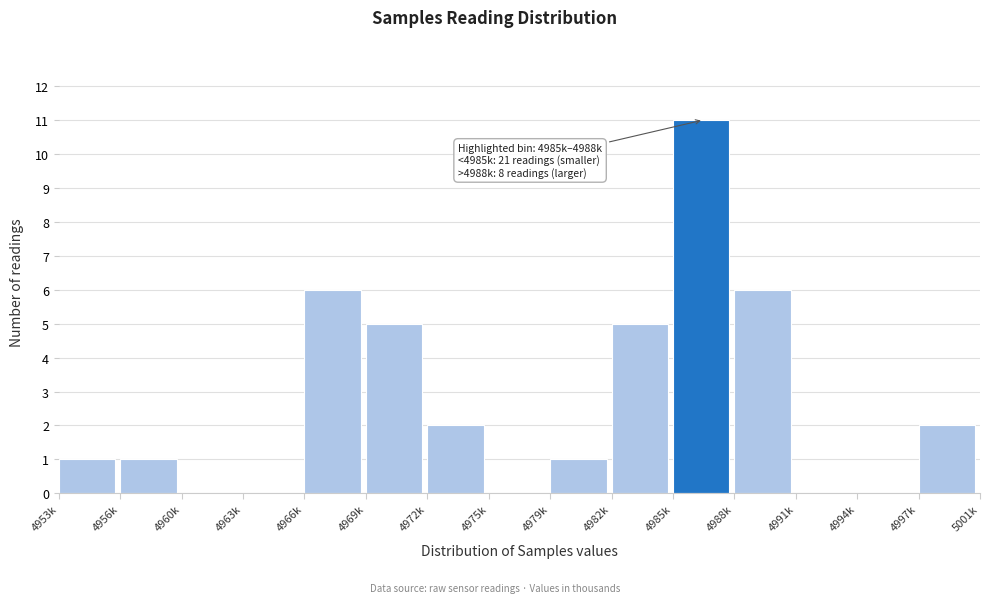

Reading right to left, list all the values displayed in this chart.

4997k=2	4994k=0	4991k=0	4988k=6	4985k=11	4982k=5	4979k=1	4975k=0	4972k=2	4969k=5	4966k=6	4963k=0	4960k=0	4956k=1	4953k=1